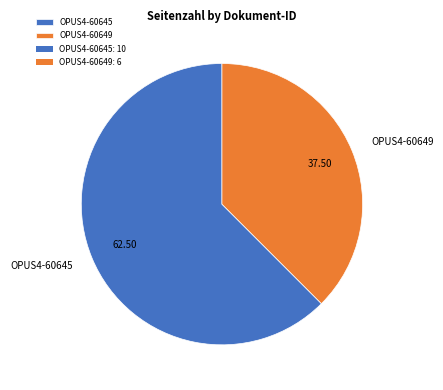

Does OPUS4-60645 represent more than half of the total?

Yes